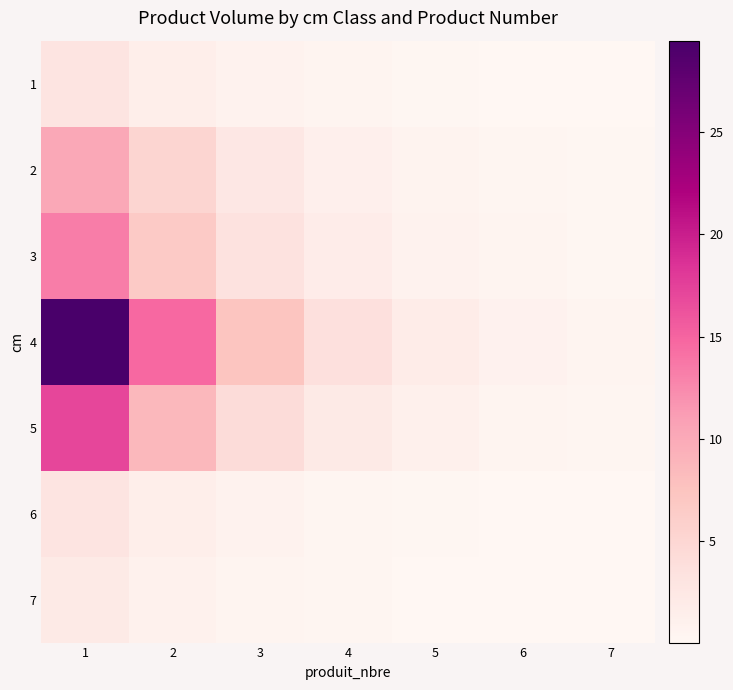

Reading right to left, what are all the values shown in this chart?

1: 7=0.0	6=0.1	5=0.2	4=0.4	3=0.8	2=1.5	1=3.1
2: 7=0.2	6=0.3	5=0.6	4=1.3	3=2.5	2=5.1	1=10.2
3: 7=0.2	6=0.4	5=0.8	4=1.7	3=3.3	2=6.7	1=13.3
4: 7=0.5	6=0.9	5=1.8	4=3.7	3=7.4	2=14.7	1=29.5
5: 7=0.3	6=0.5	5=1.1	4=2.1	3=4.3	2=8.6	1=17.1
6: 7=0.0	6=0.1	5=0.2	4=0.4	3=0.7	2=1.5	1=3.0
7: 7=0.0	6=0.1	5=0.1	4=0.3	3=0.5	2=1.1	1=2.1